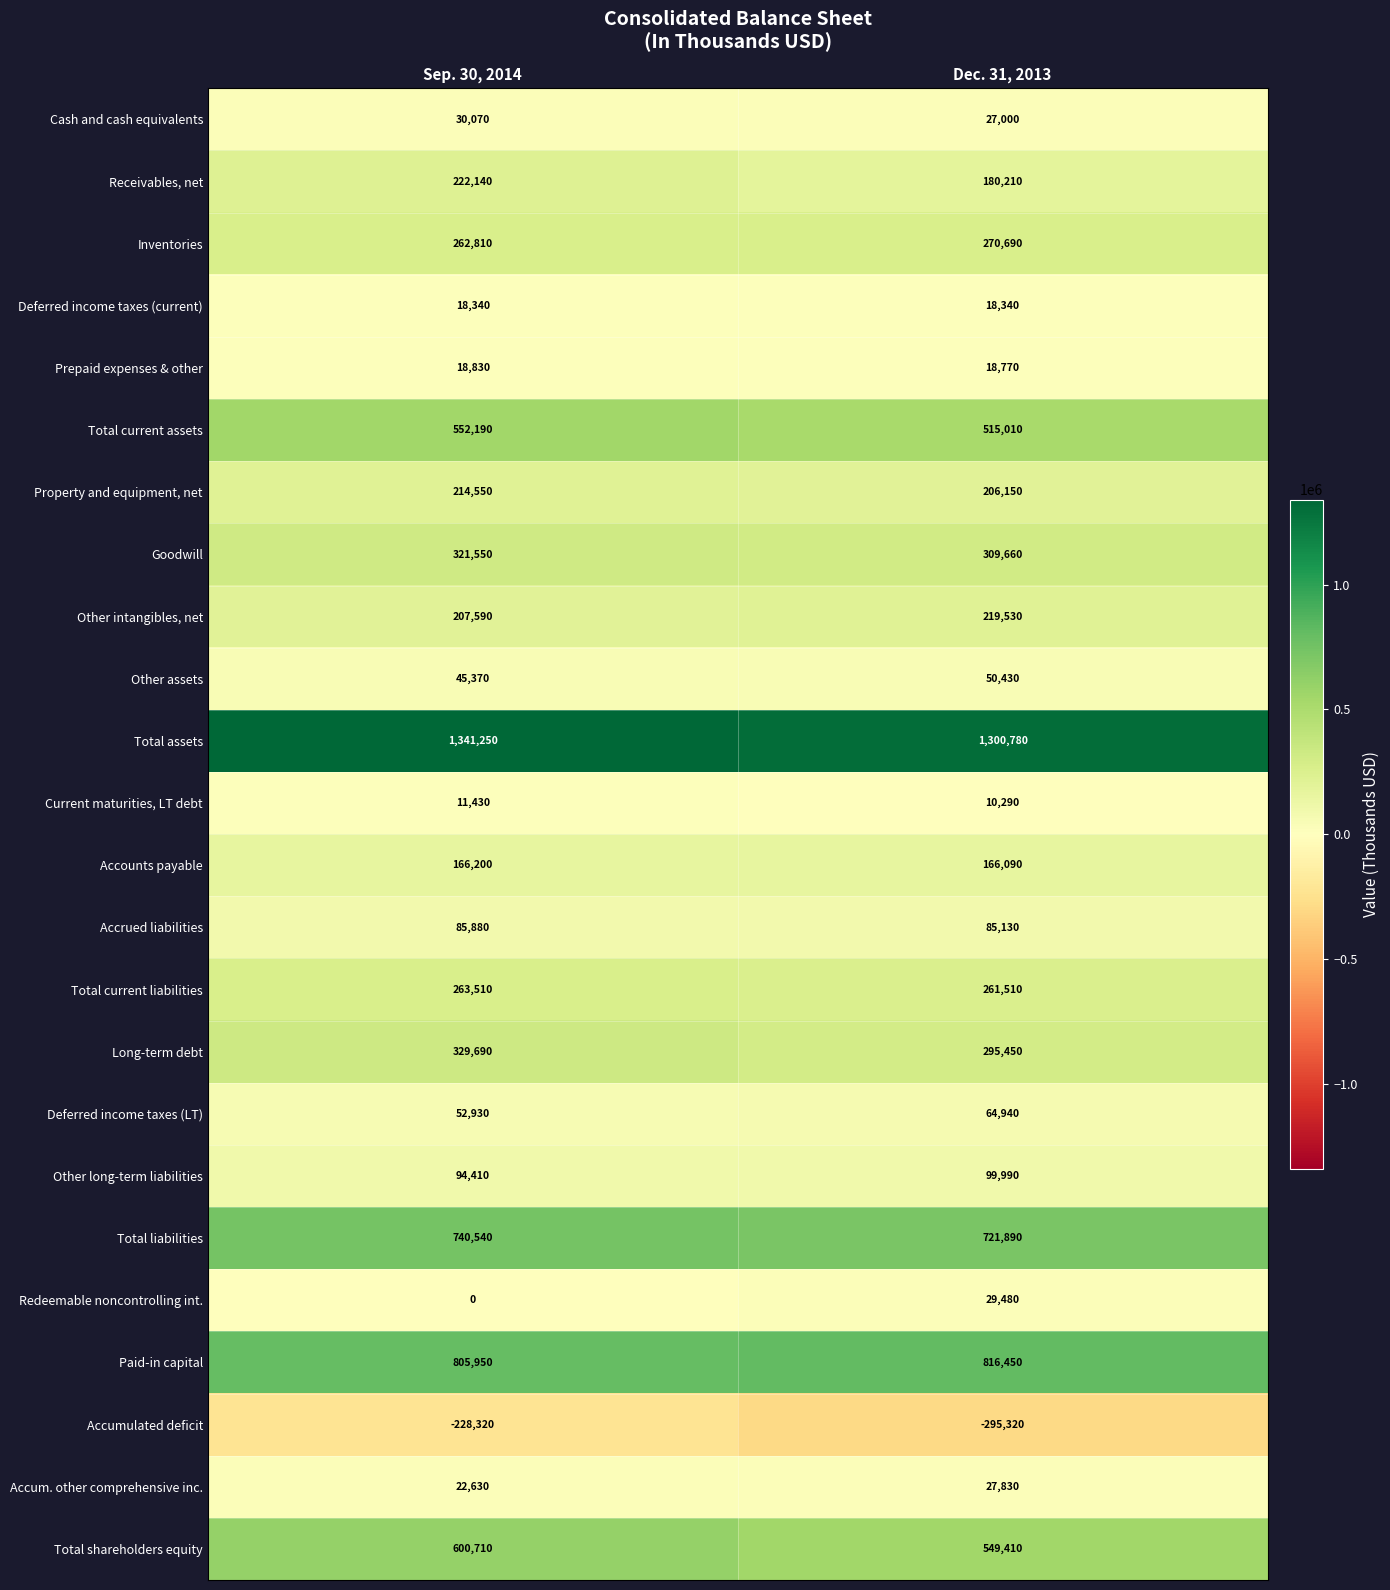

Is it true that Other assets equals 50430 at Dec. 31, 2013?

True